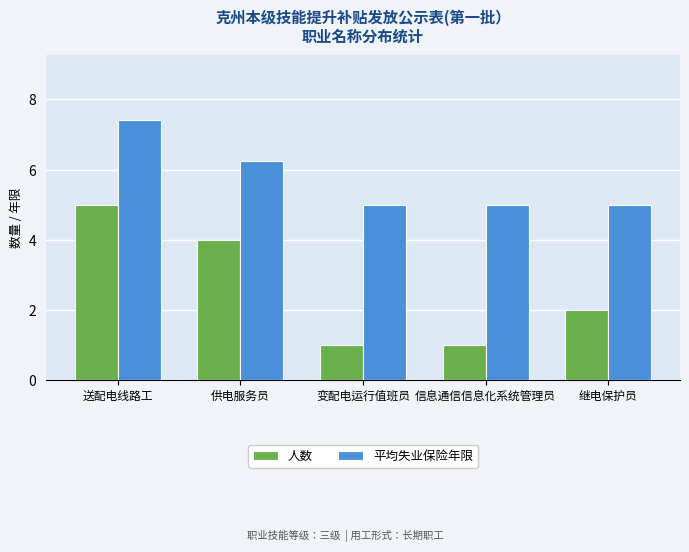

What is the average value of the 人数 series?

2.6